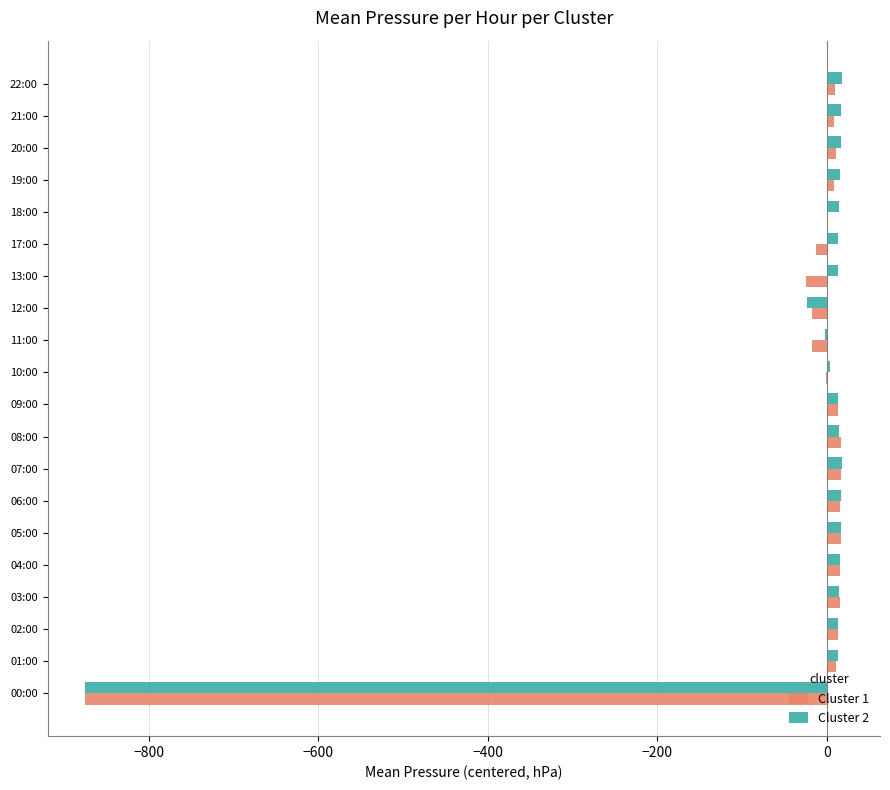

Is it true that Cluster 1 equals 10.7 at 01:00?

True